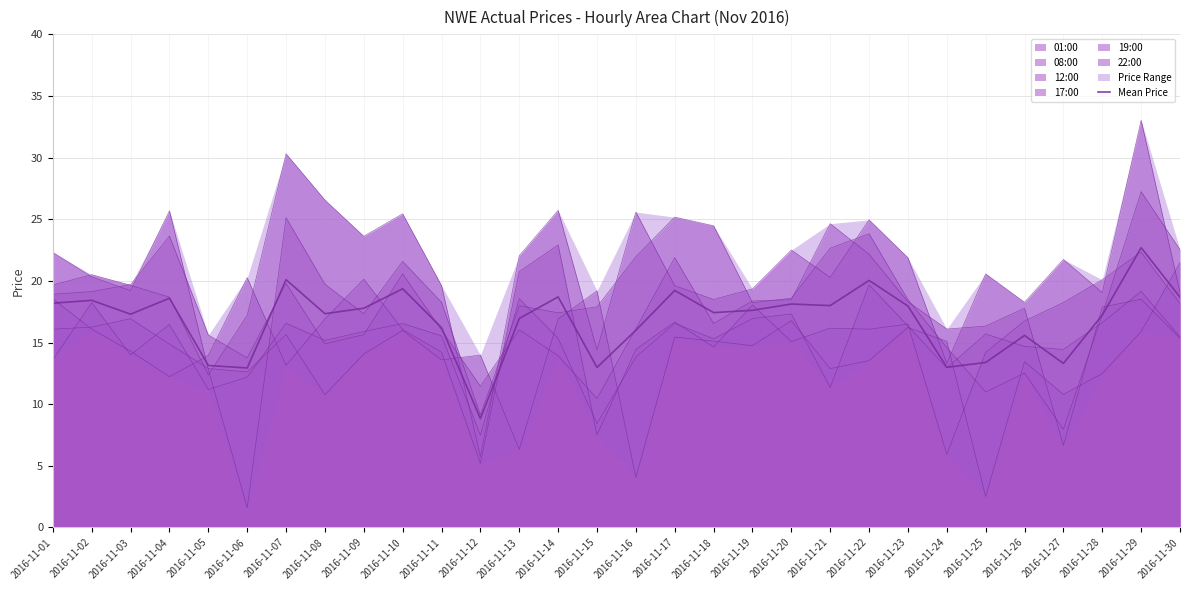

True or false: there are more than 0 points higher than both neighbors.

True